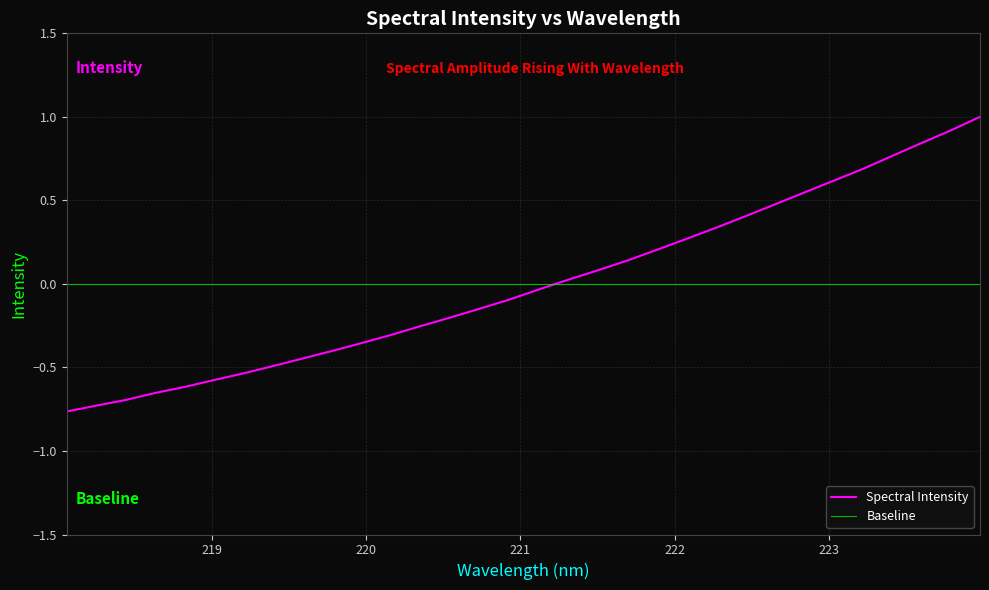

Reading left to right, what are all the values shown in this chart?

-0.8	-0.7	-0.7	-0.7	-0.6	-0.6	-0.5	-0.5	-0.4	-0.4	-0.4	-0.3	-0.3	-0.2	-0.1	-0.1	-0.0	0.0	0.1	0.1	0.2	0.3	0.3	0.4	0.5	0.5	0.6	0.7	0.8	0.8	0.9	1.0